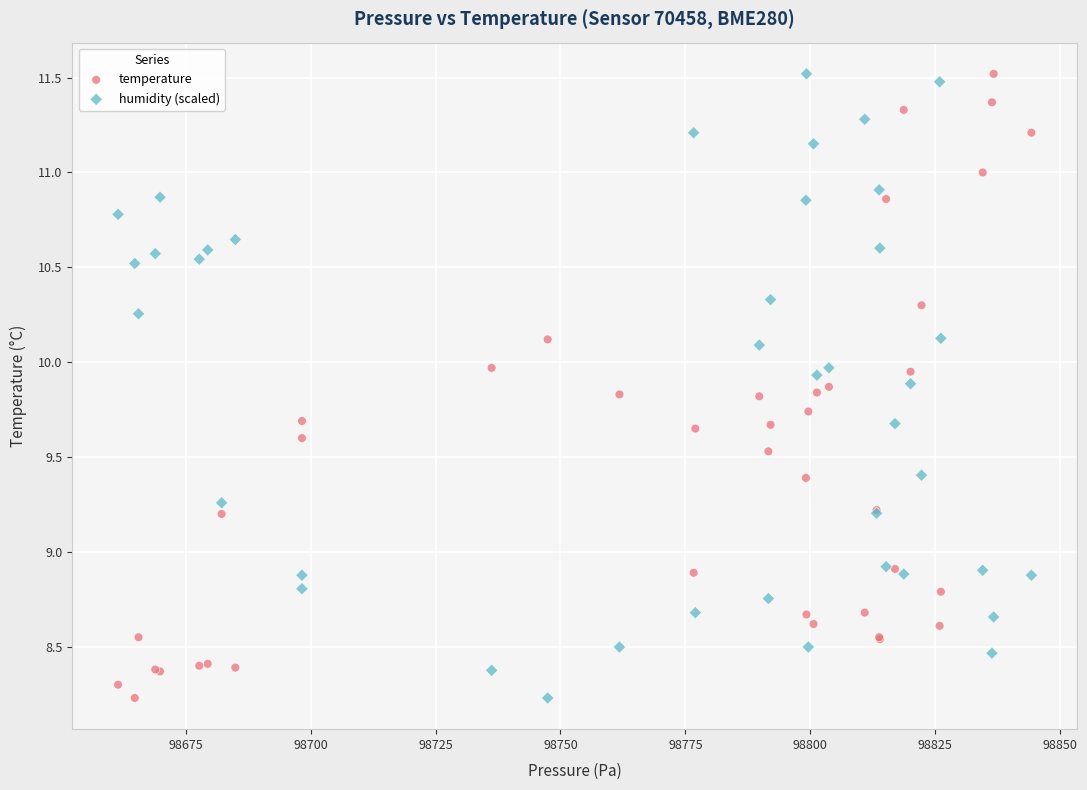

What is the X range (max minus min) for the scatter plot?

182.8